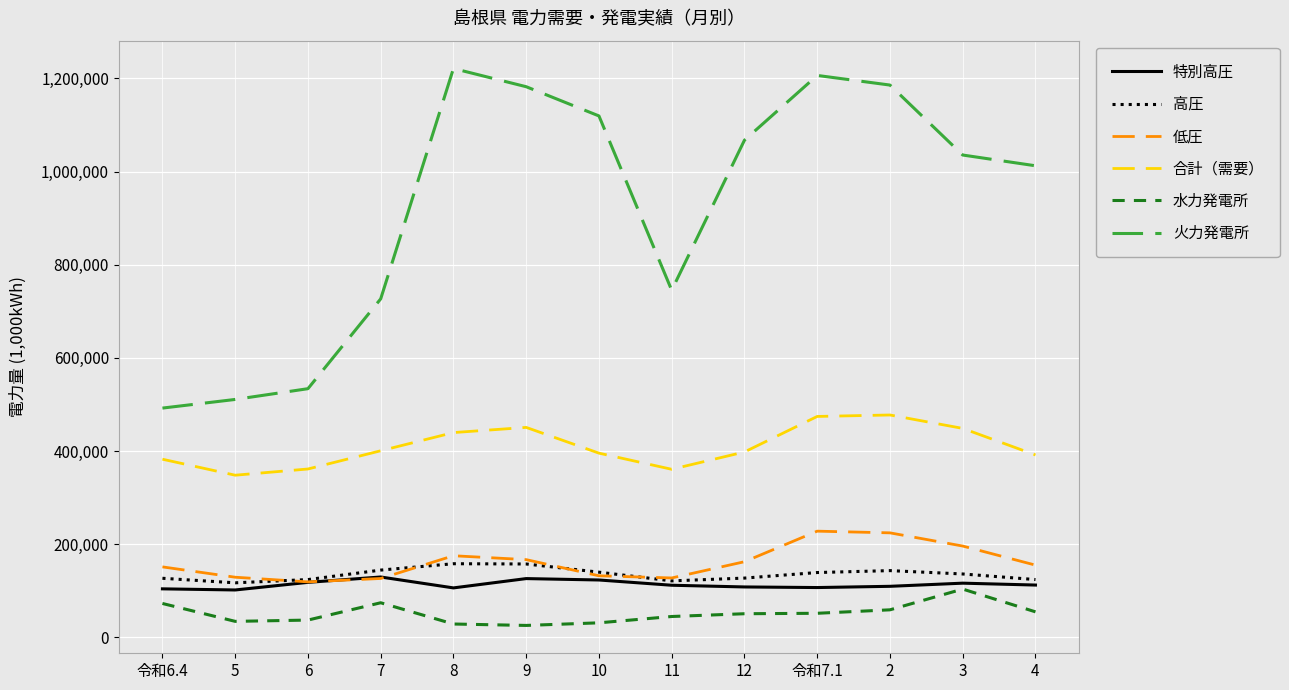

What is the smallest value displayed?

25688